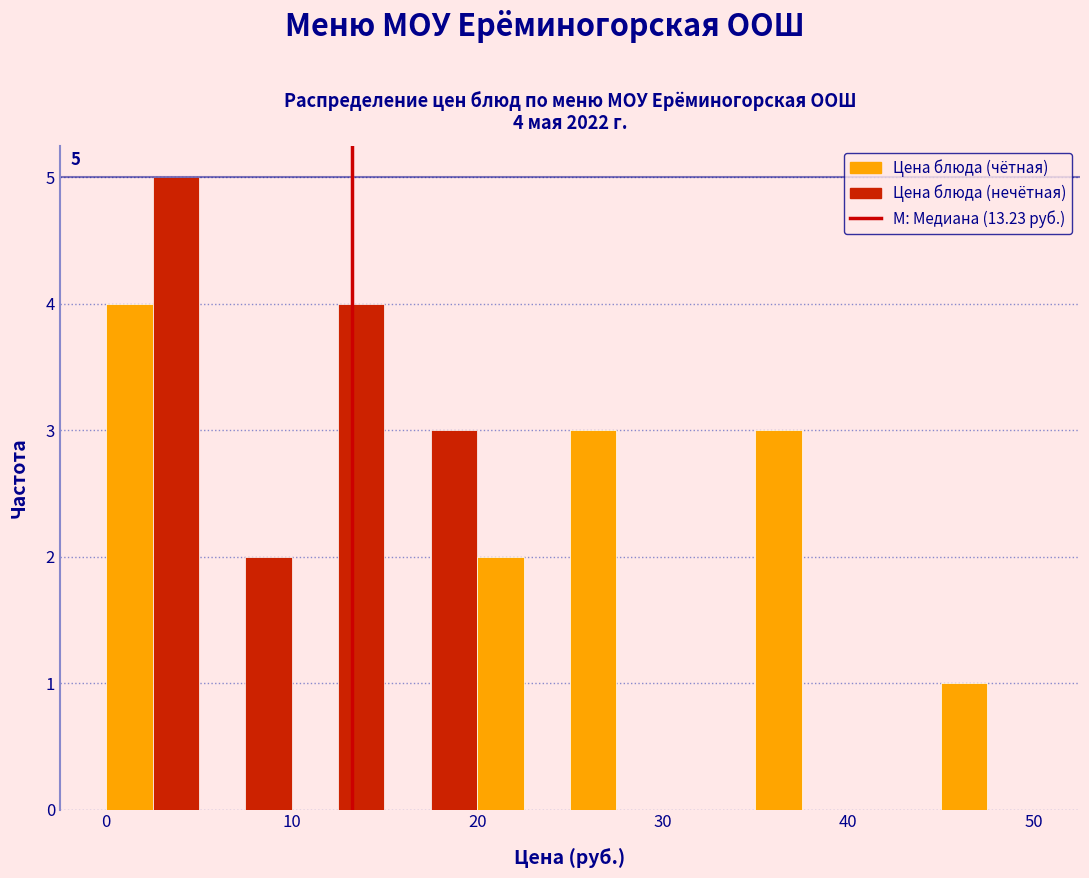

Around what value on the x-axis is the tallest bar? Give the approximate position of its centre, as read against the axis.

4